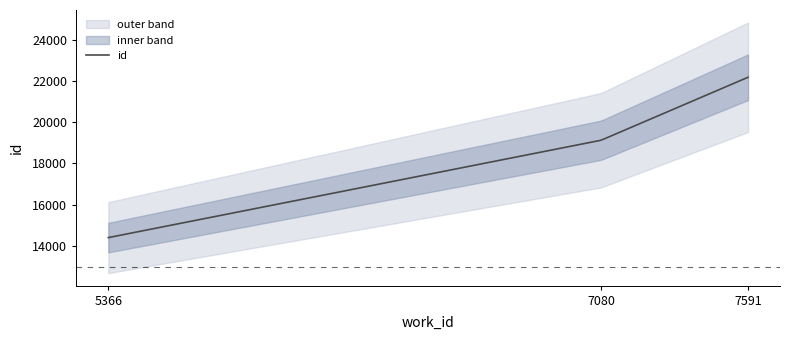

The value at 7080 is 29667. True or false?

False